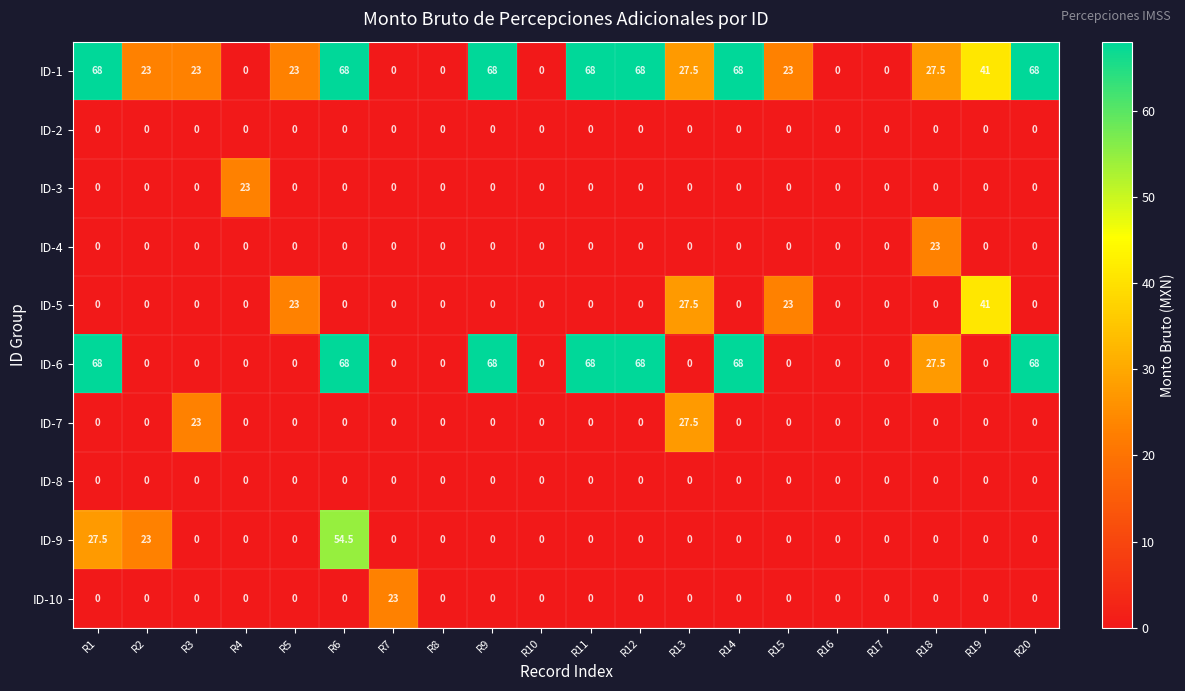

What is the difference between the highest and lowest values at R3?

23.0